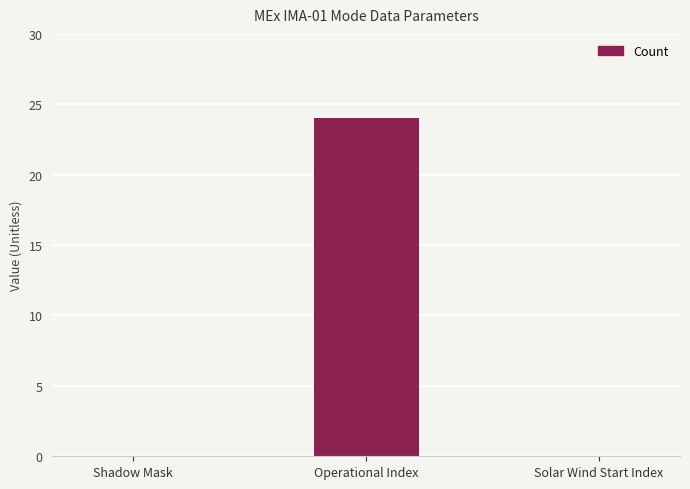

Which has a higher value, Shadow Mask or Operational Index?

Operational Index